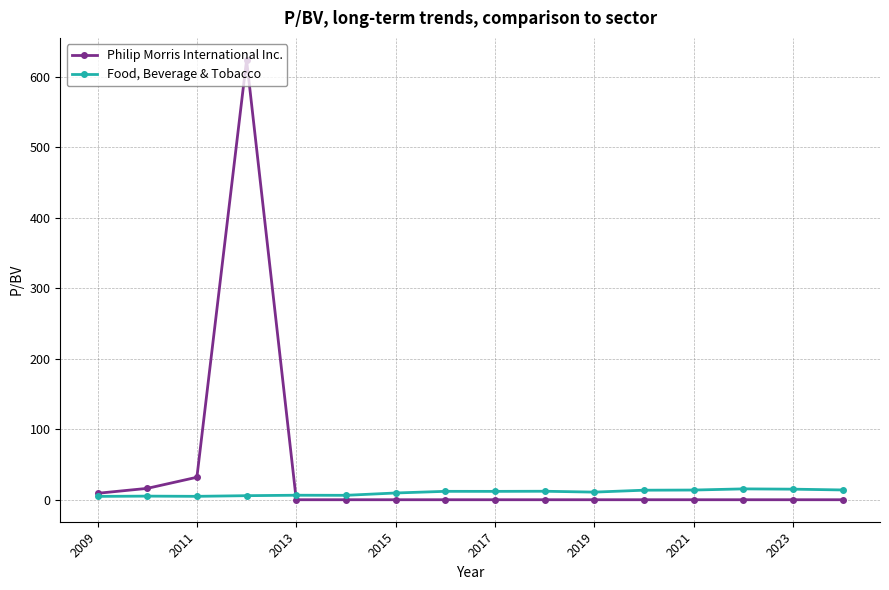

Rank the series by their maximum value, from lowest to highest.

Food, Beverage & Tobacco, Philip Morris International Inc.